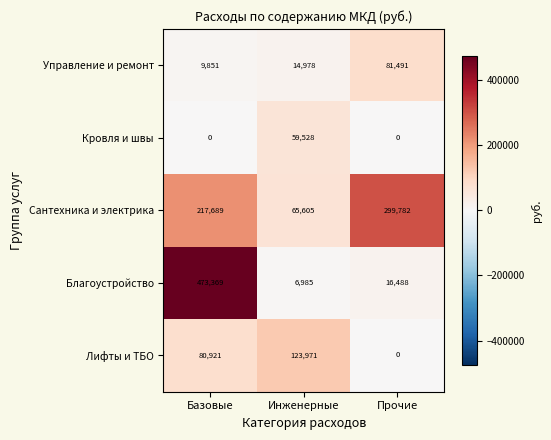

The Лифты и ТБО series shows 0 at Прочие. True or false?

True